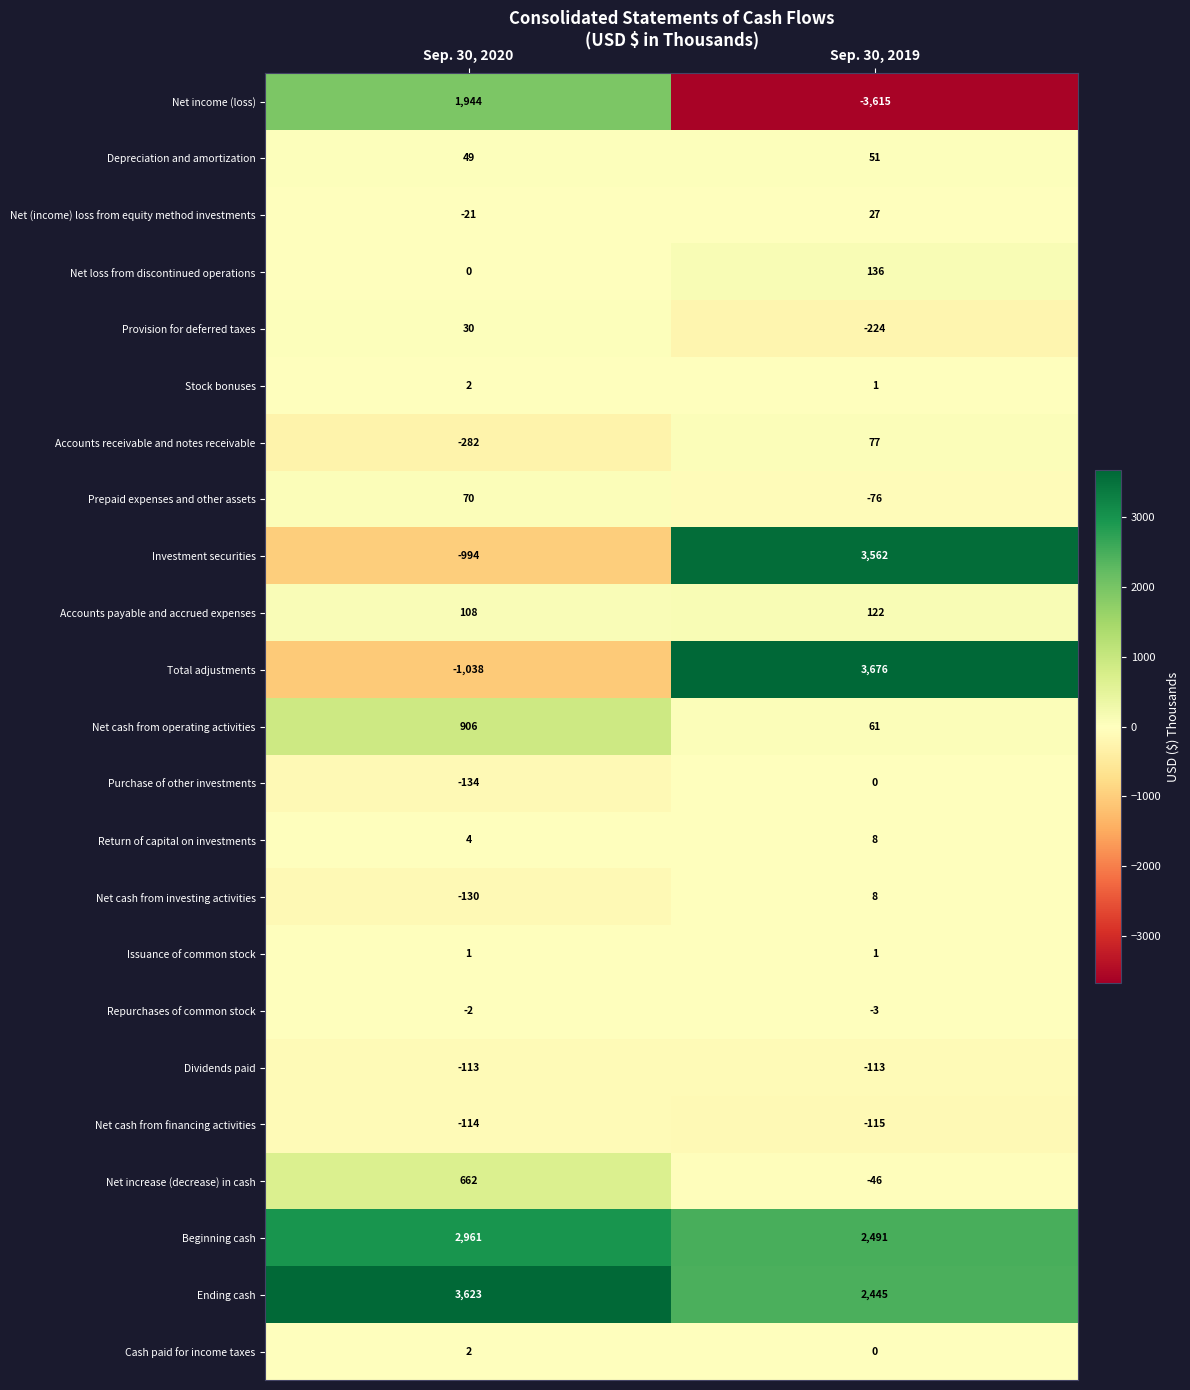

At which category is the sum across all series the highest?

Sep. 30, 2019